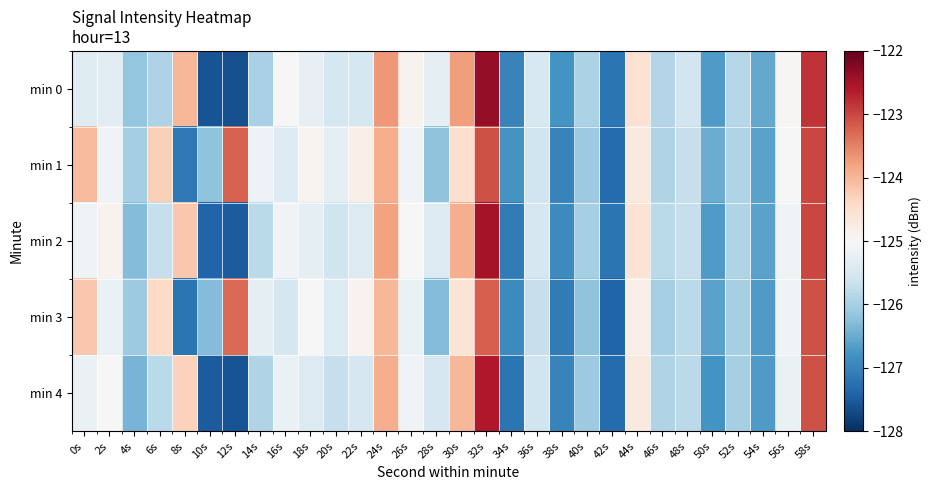

What is the difference between the highest and lowest values at 54s?

0.2